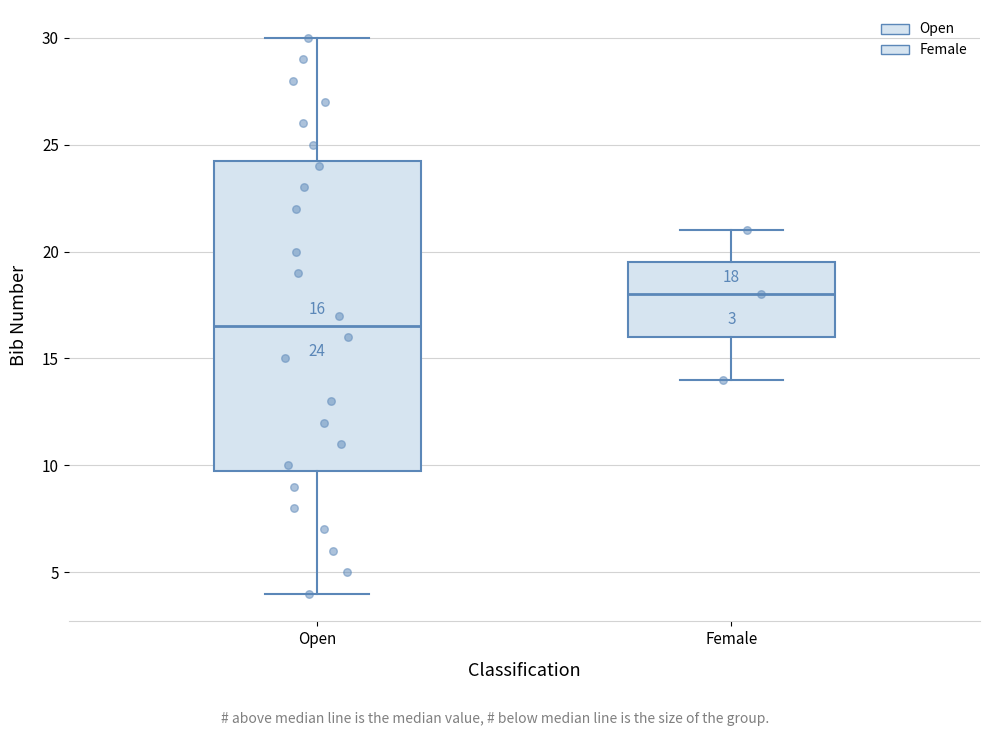

Which box's median line is the lowest?

Open